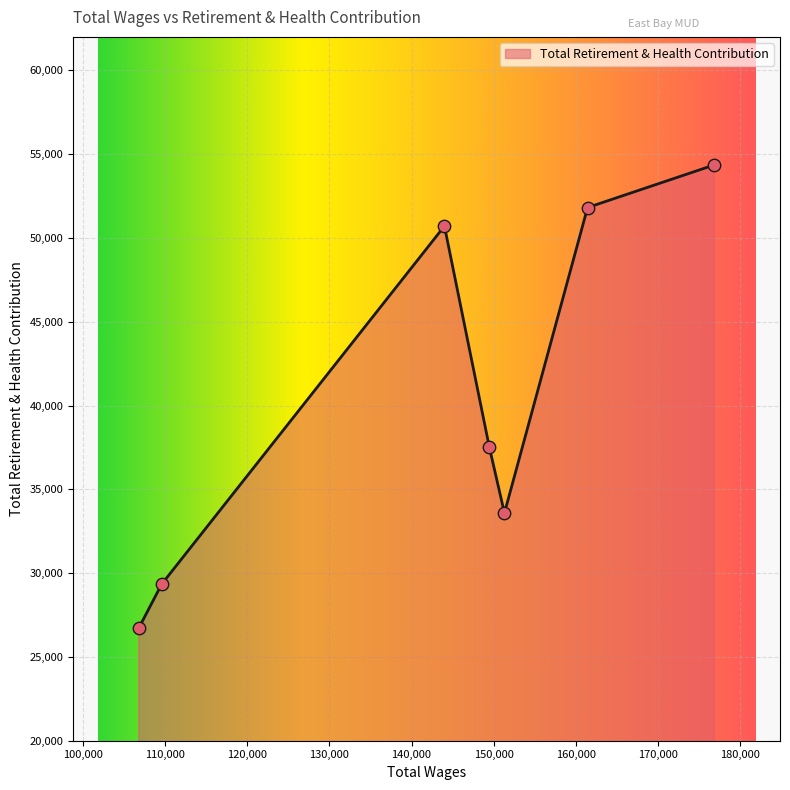

How many interior local peaks (higher than both neighbors) does the data have?

1